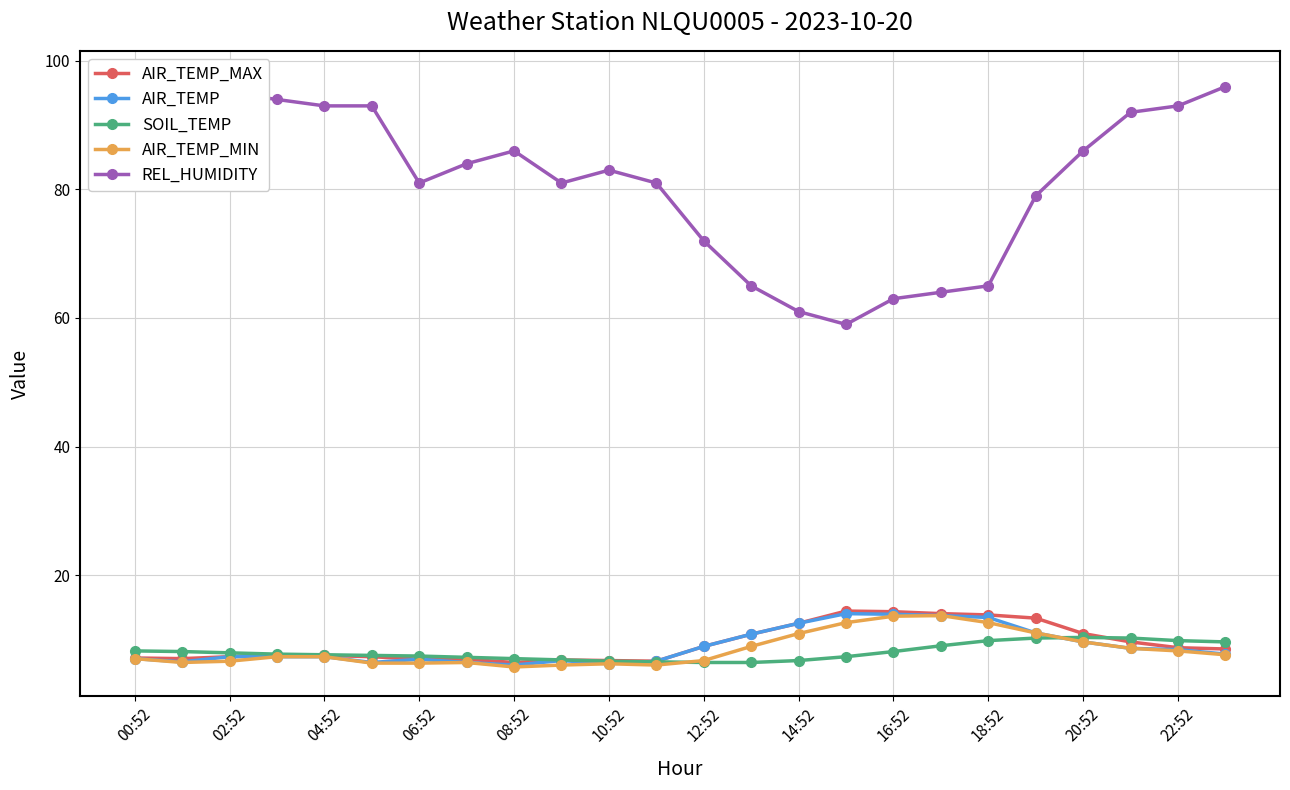

True or false: AIR_TEMP_MAX has more than 1 points higher than both neighbors.

True